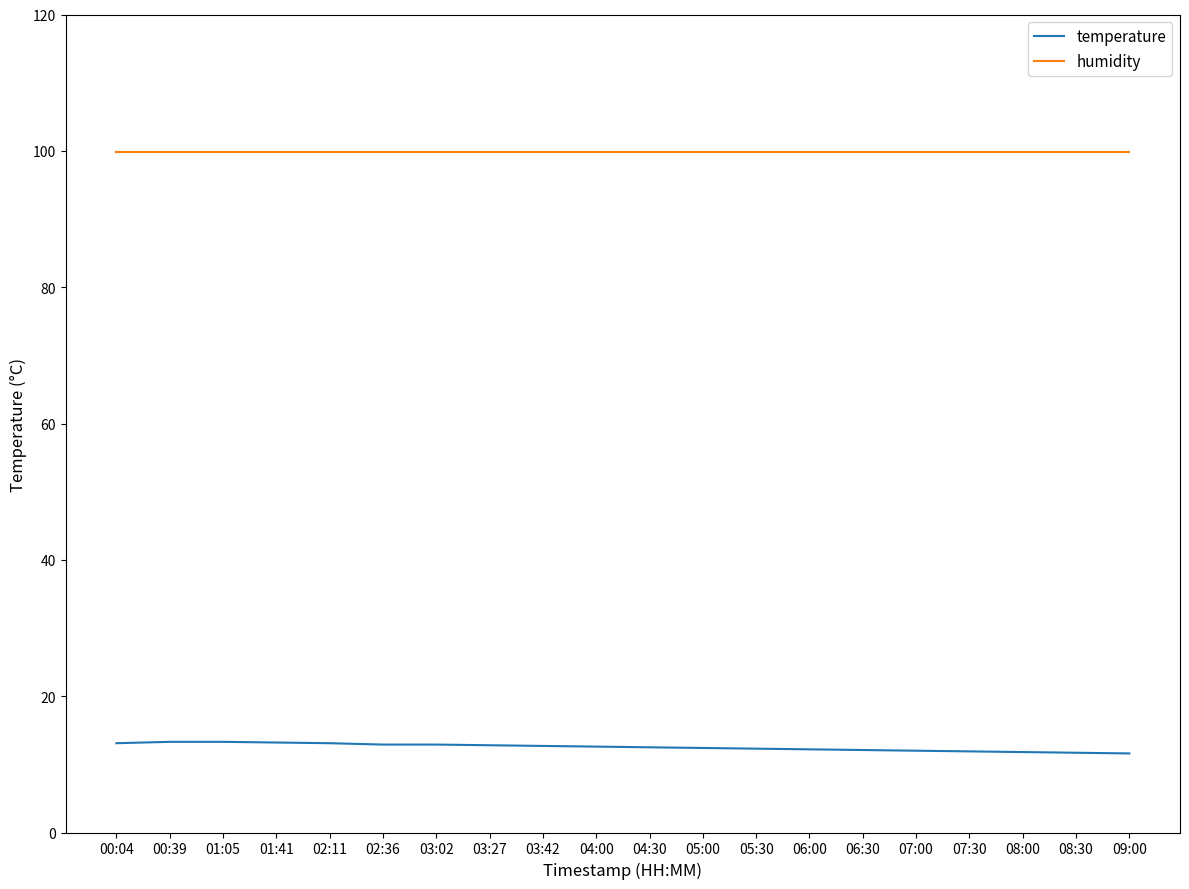

True or false: temperature and humidity intersect in this chart.

False